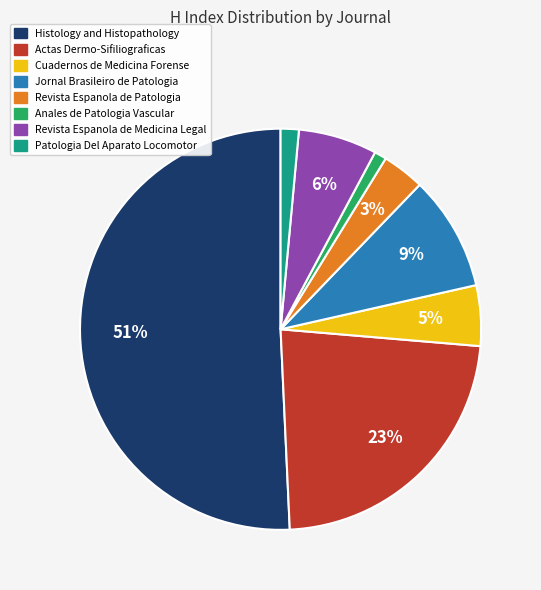

What percentage is the Cuadernos de Medicina Forense slice, to the nearest percent?

5%